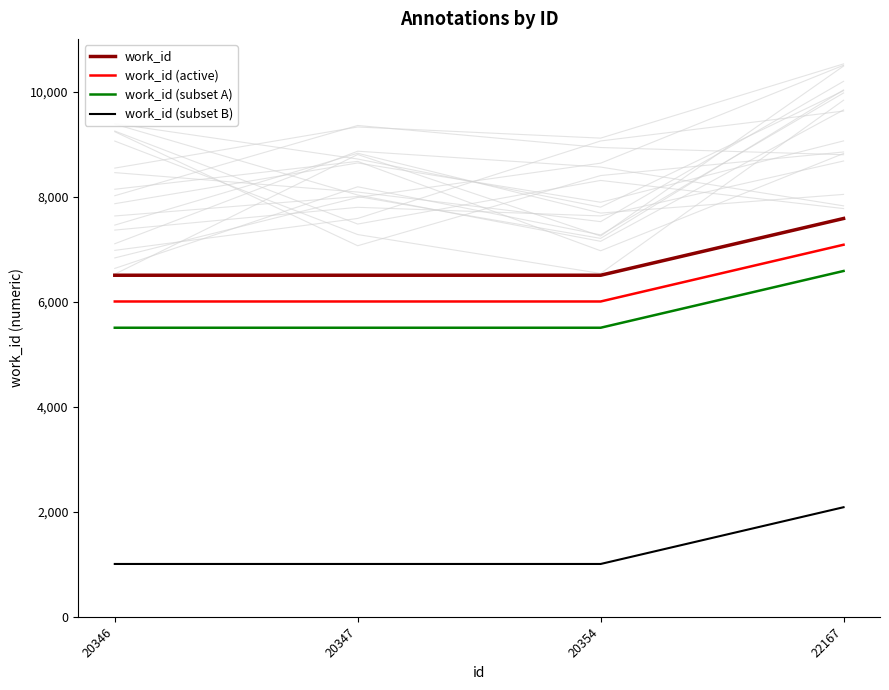

True or false: work_id (subset A) has a value of 2585 at 20354.

False